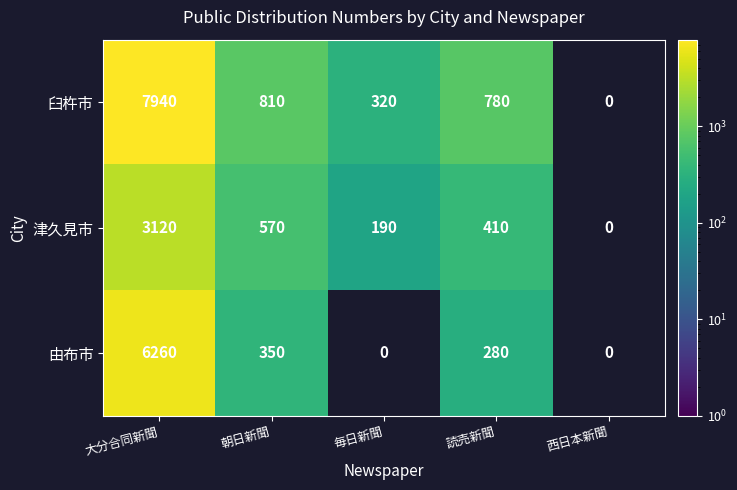

At 読売新聞, list the series in order from smallest to largest.

由布市, 津久見市, 臼杵市